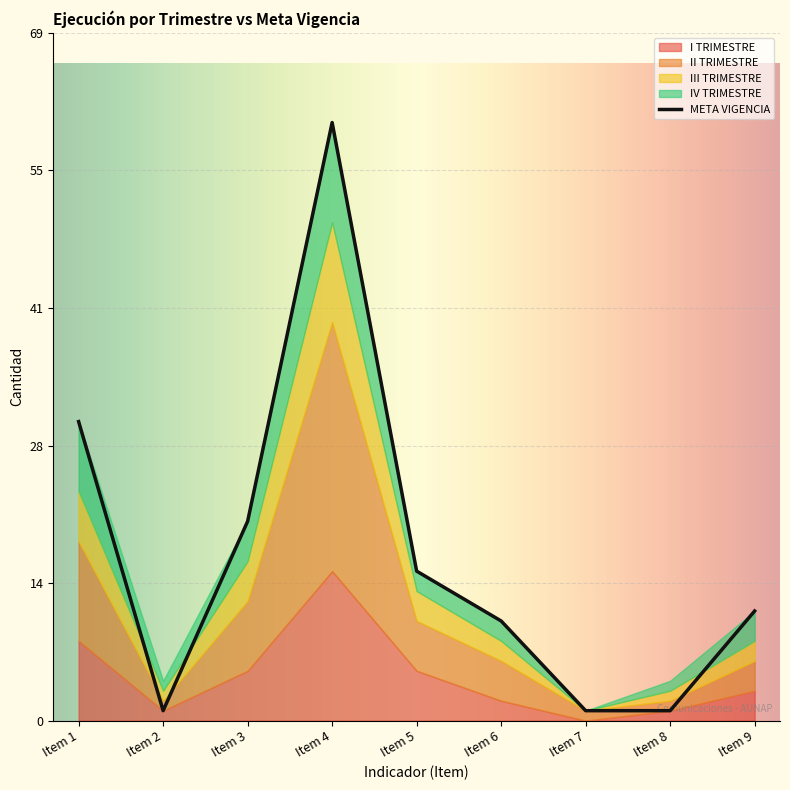

Read the II TRIMESTRE value at Item 2.

1